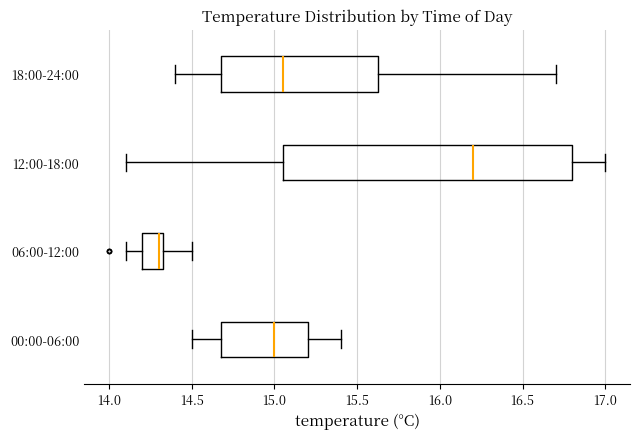

Which box has the furthest to the right median line?

12:00-18:00